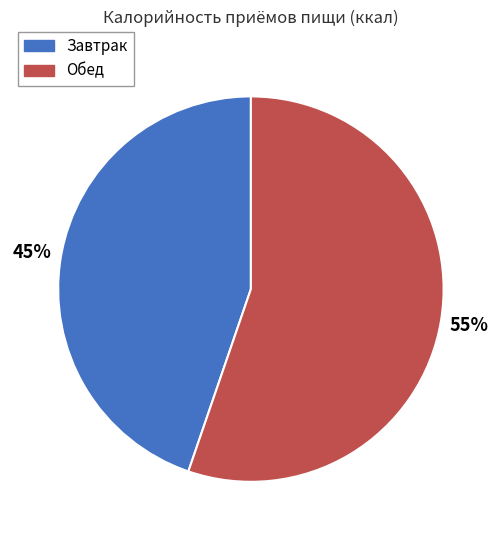

Which has a higher value, Обед or Завтрак?

Обед